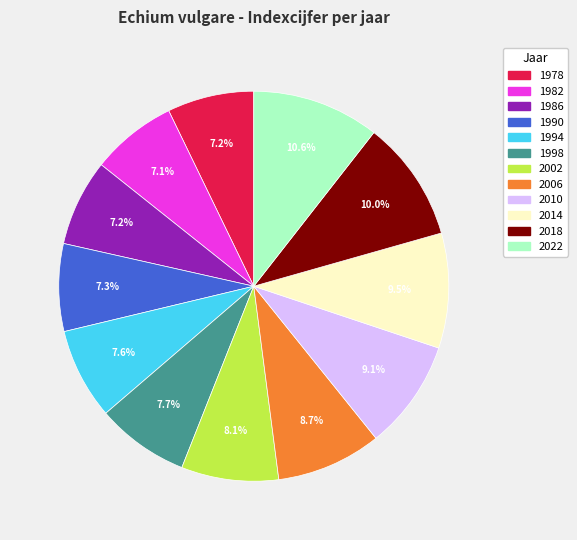

Which slice is the largest?

2022